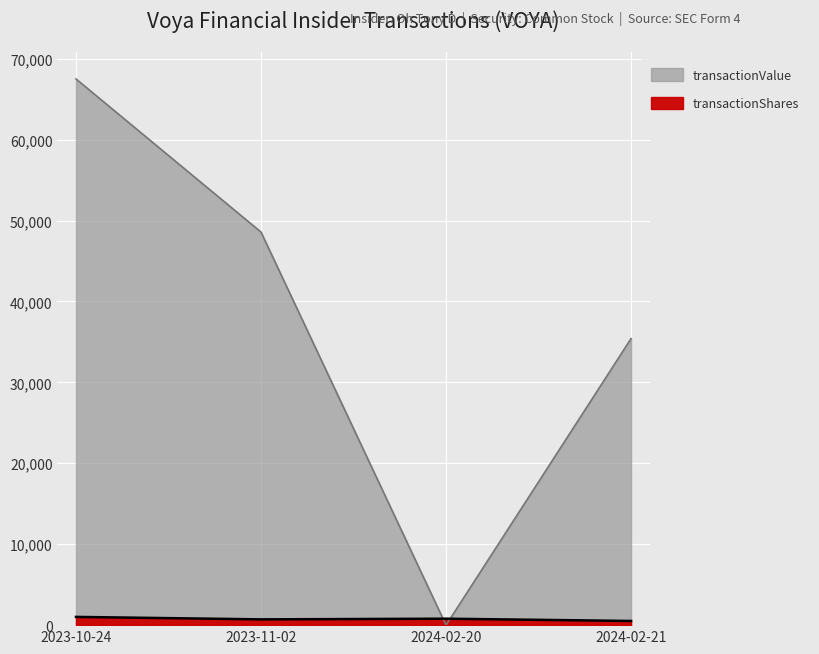

True or false: transactionValue has a value of 48486 at 2024-02-21.

False